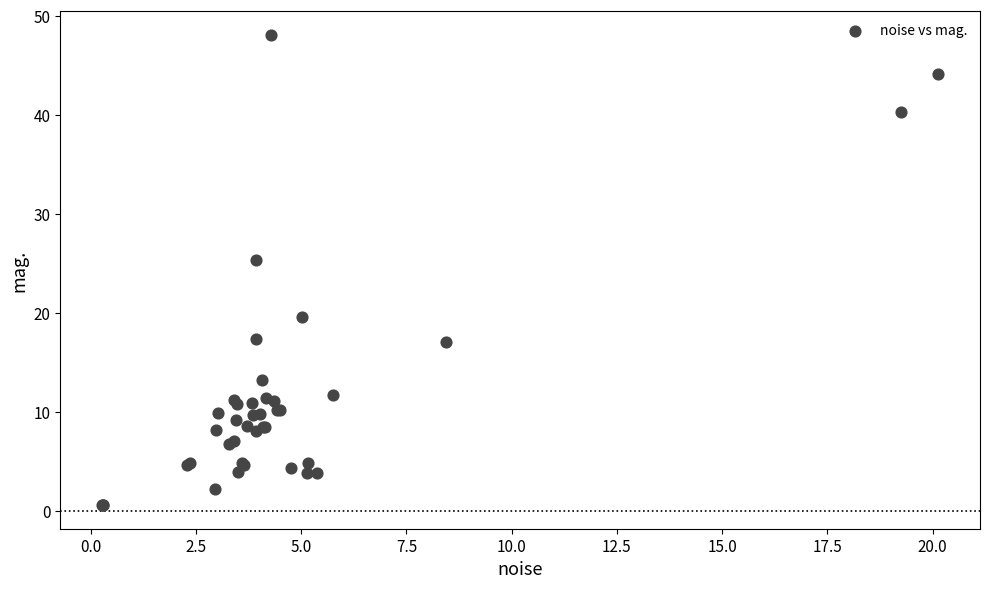

What Y value in the scatter plot is closest to 24?

25.4